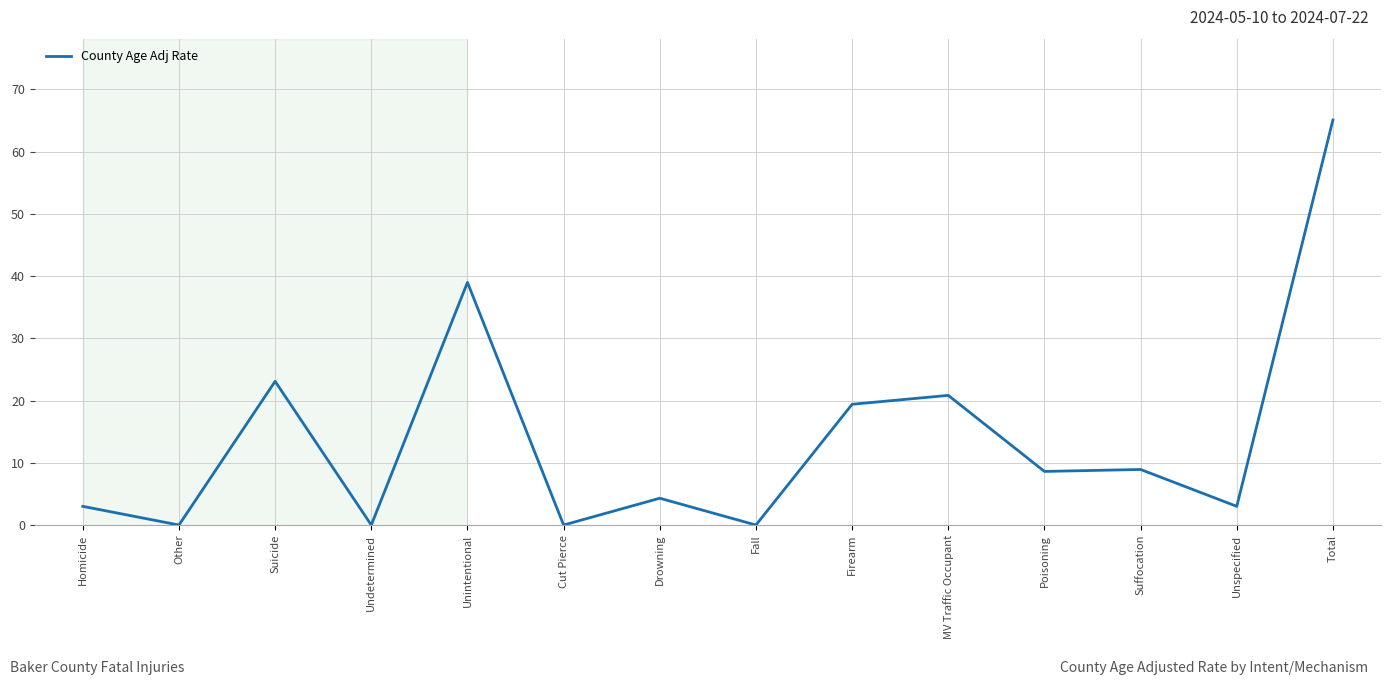

The value at Undetermined is -21.8. True or false?

False